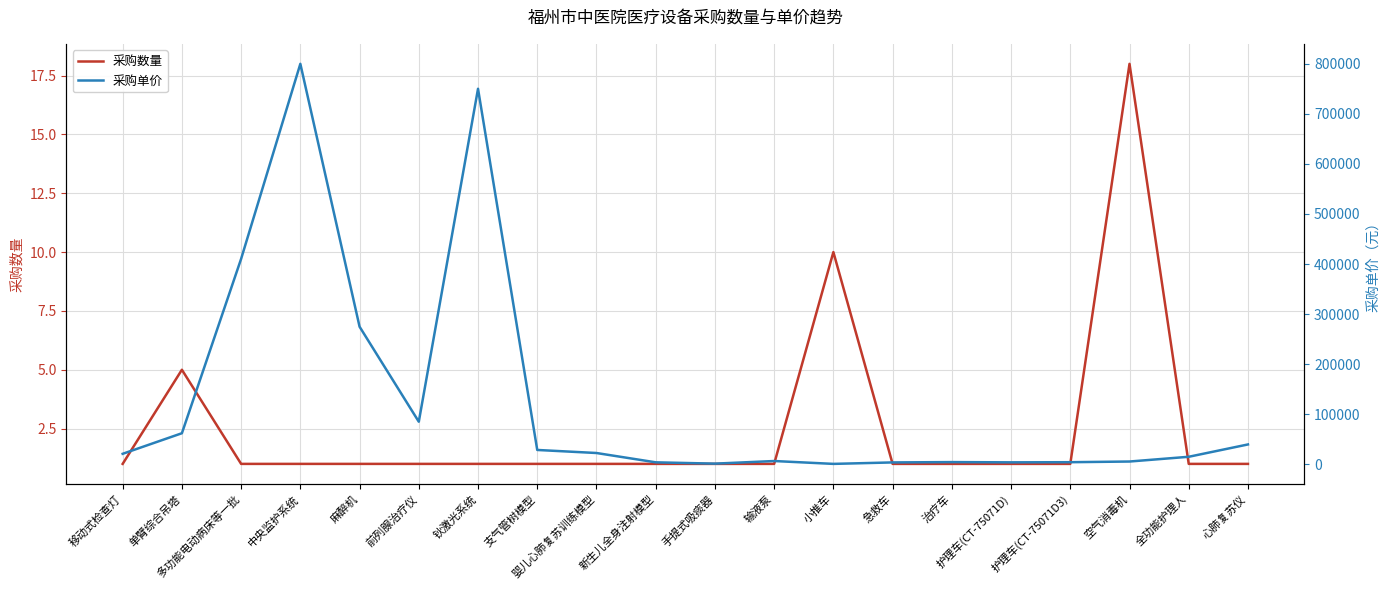

True or false: 采购单价 and 采购数量 cross at least once.

False